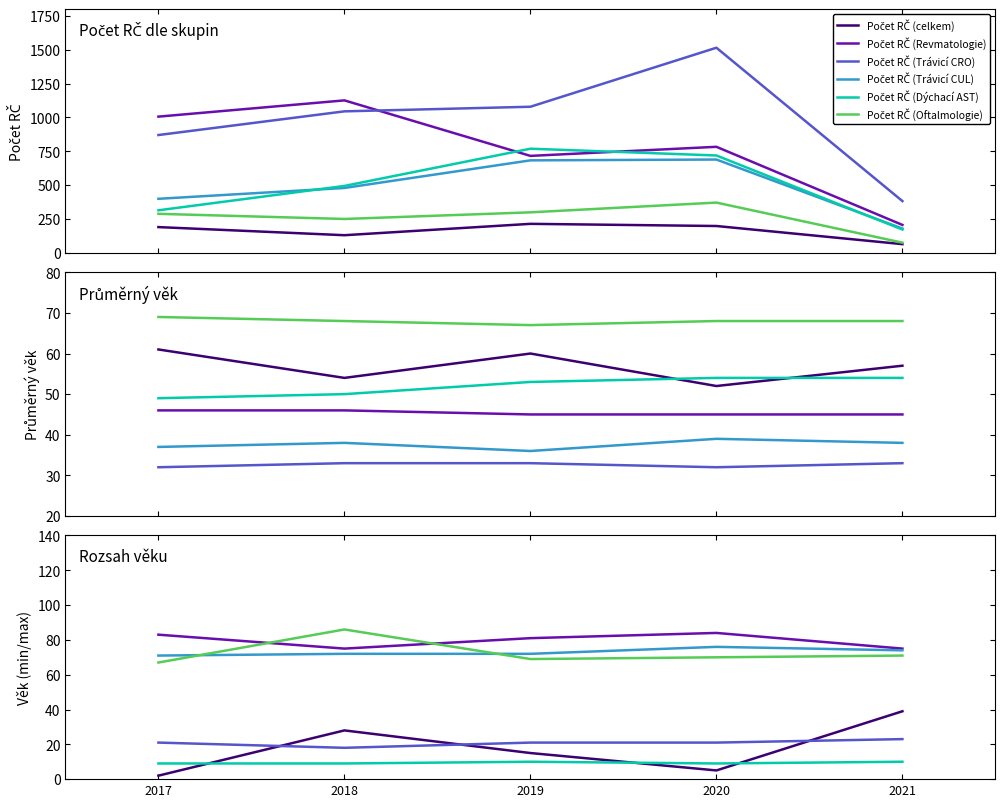

What is the difference between the highest and lowest values at 2021?

318